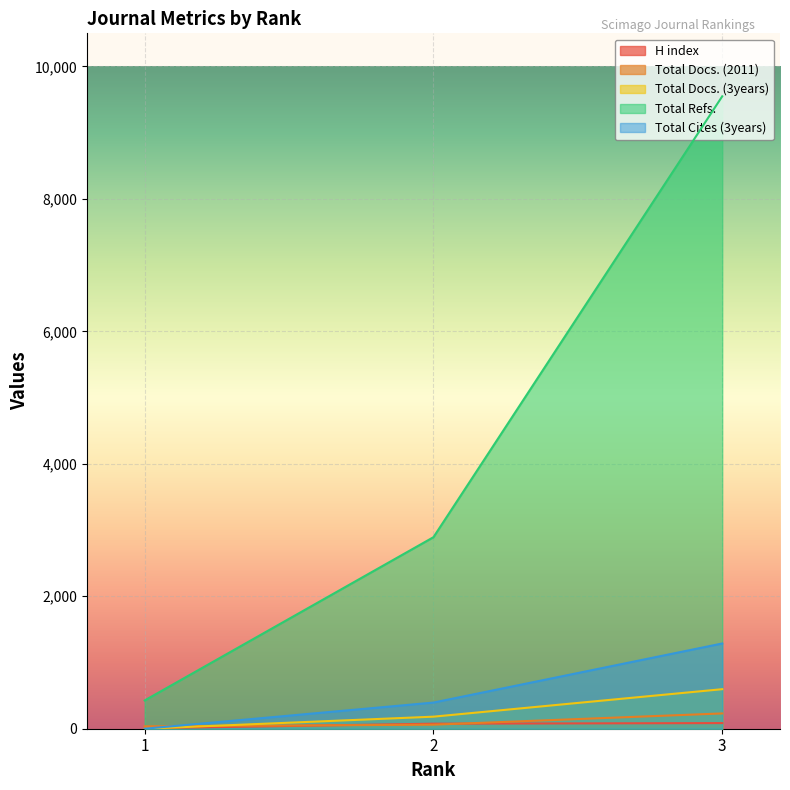

Between 3 and 2, which series saw the biggest shift?

Total Refs.